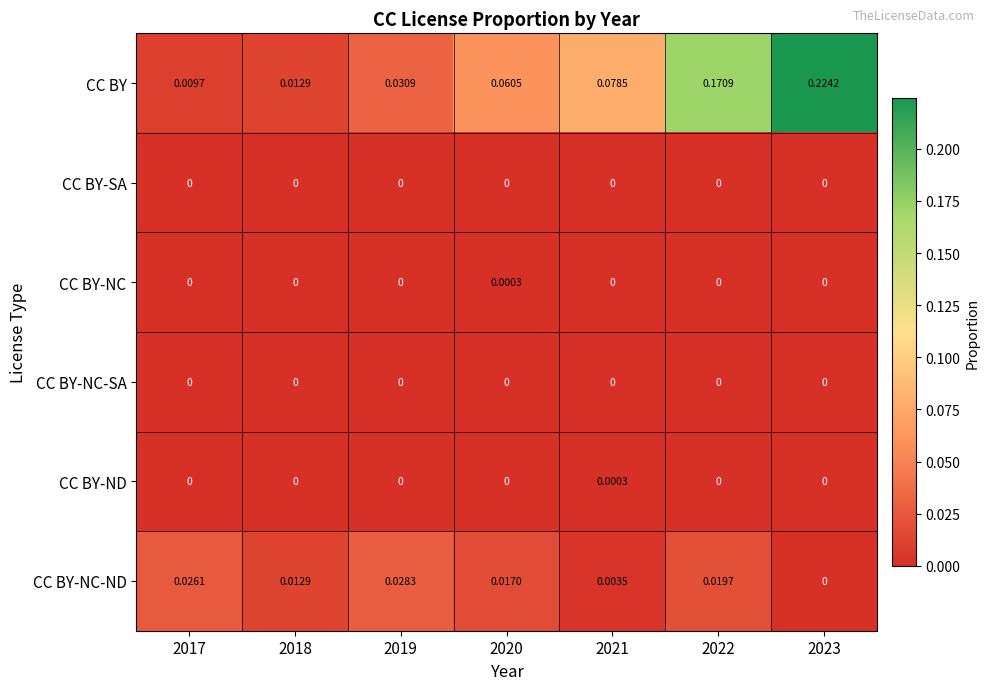

Which series has the largest range (max minus min)?

CC BY